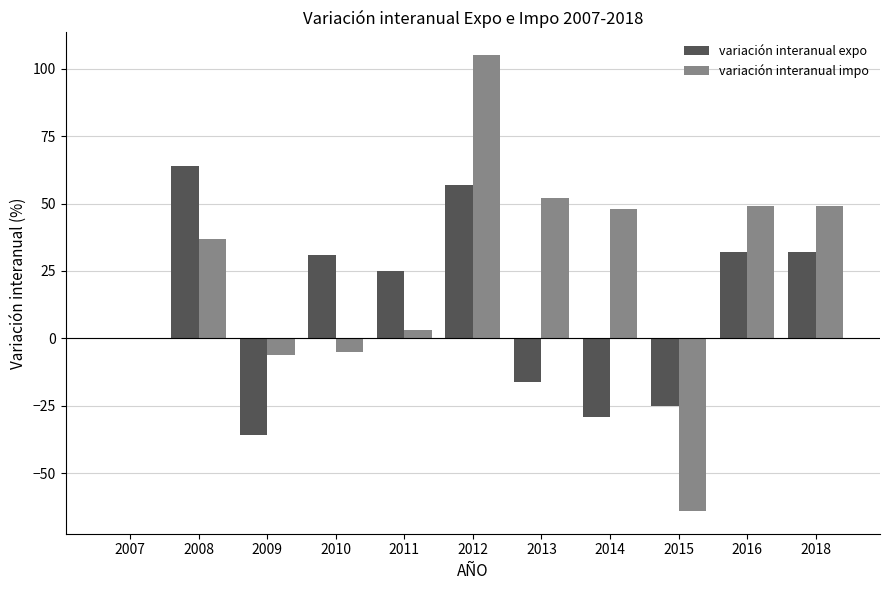

At which category is the sum across all series the highest?

2012